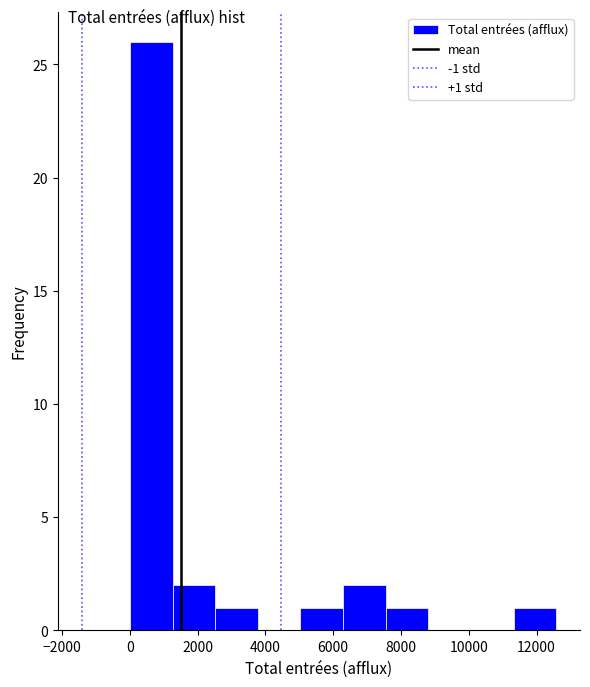

Which range on the x-axis has the tallest bar?

0 to 1200